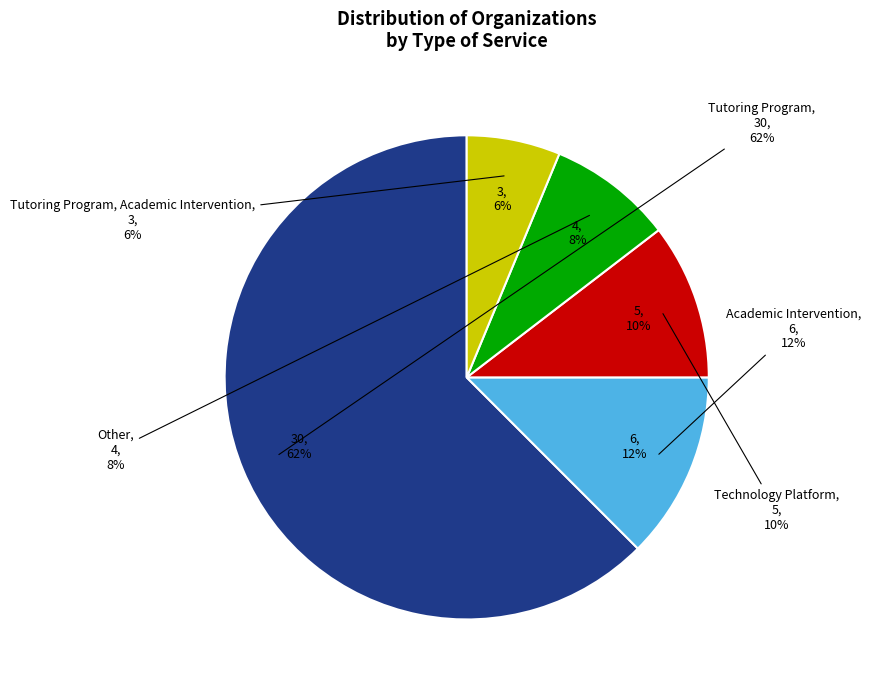

Which slice is the smallest?

Tutoring Program, Academic Intervention